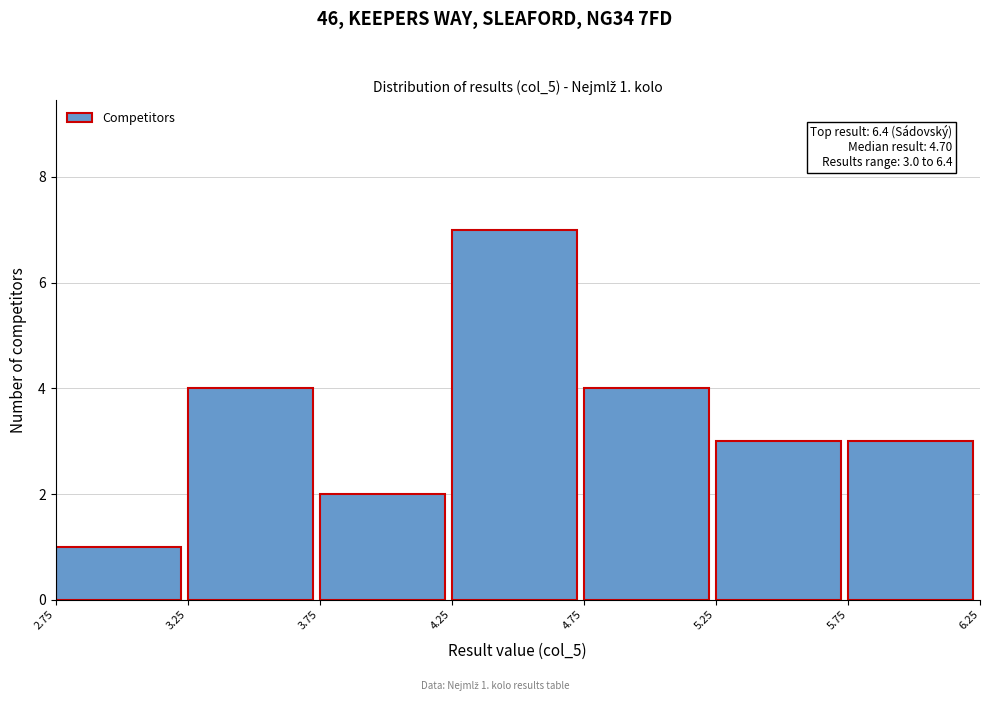

Over which range of the x-axis is the bar tallest?

4.25 to 4.75